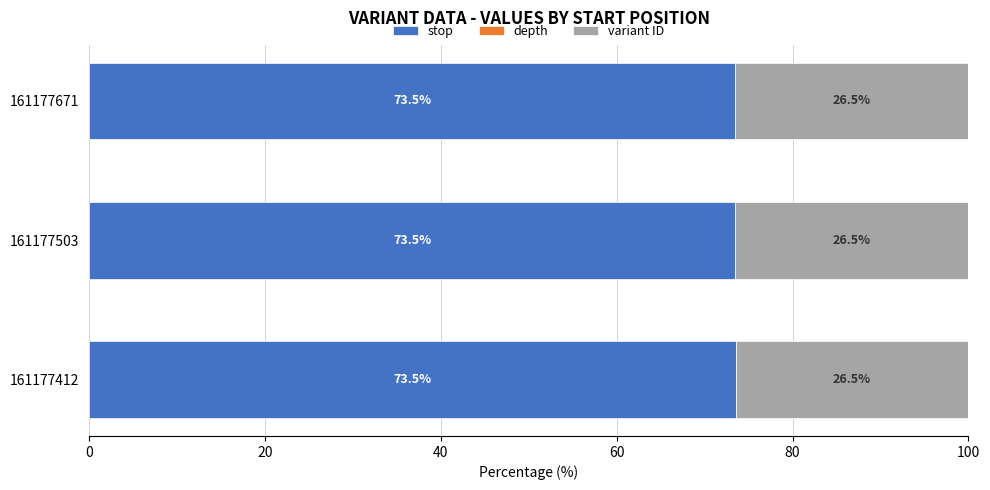

What is the highest value of the stop series?

73.5